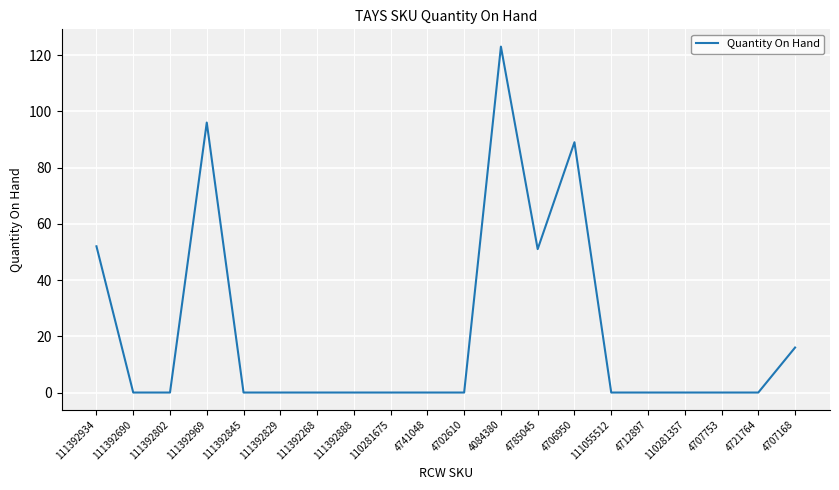

What is the difference between the values at 4721764 and 4707168?

16